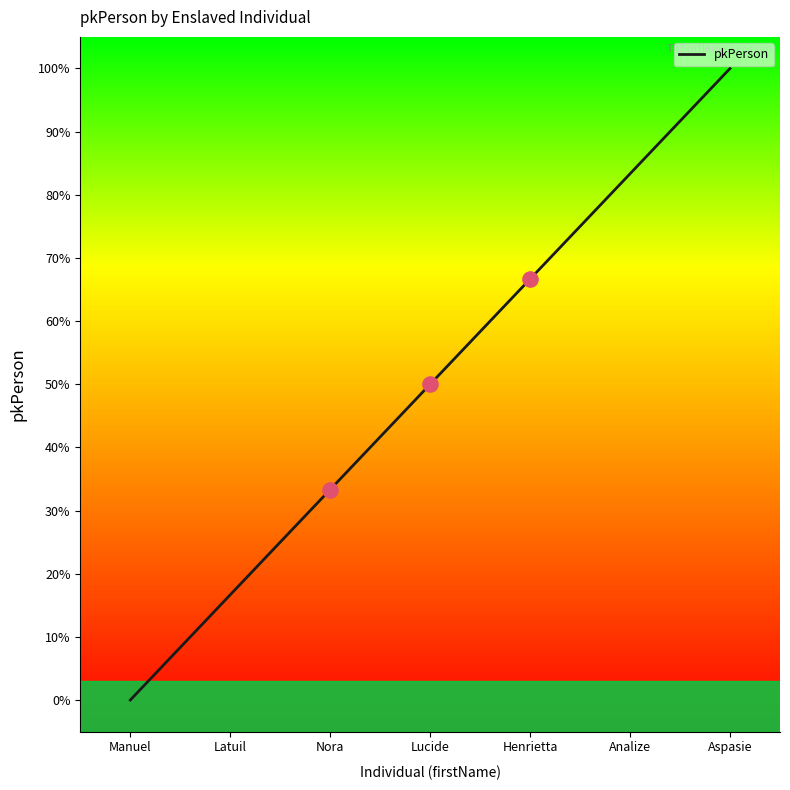

Between Latuil and Aspasie, which is larger?

Aspasie